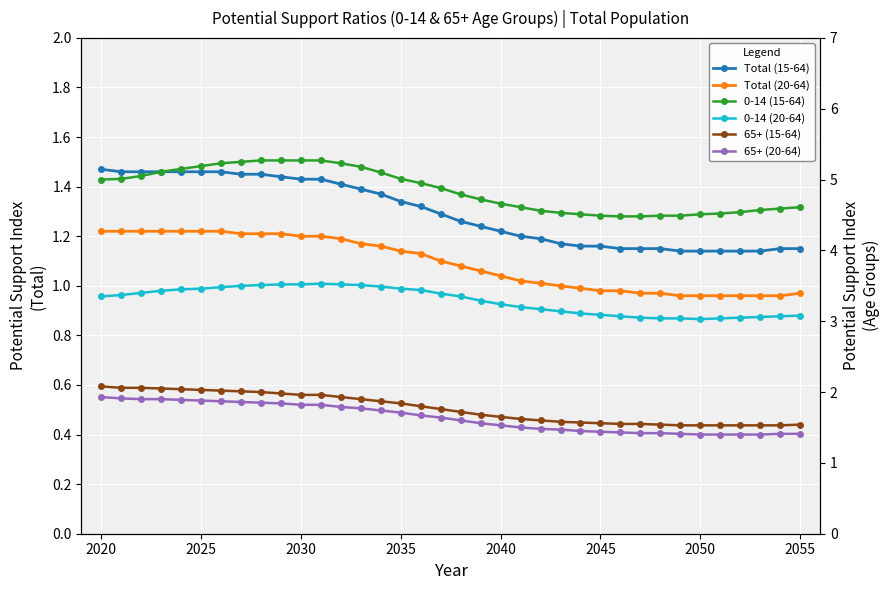

Which series has the largest total across all categories?

0-14 (15-64)